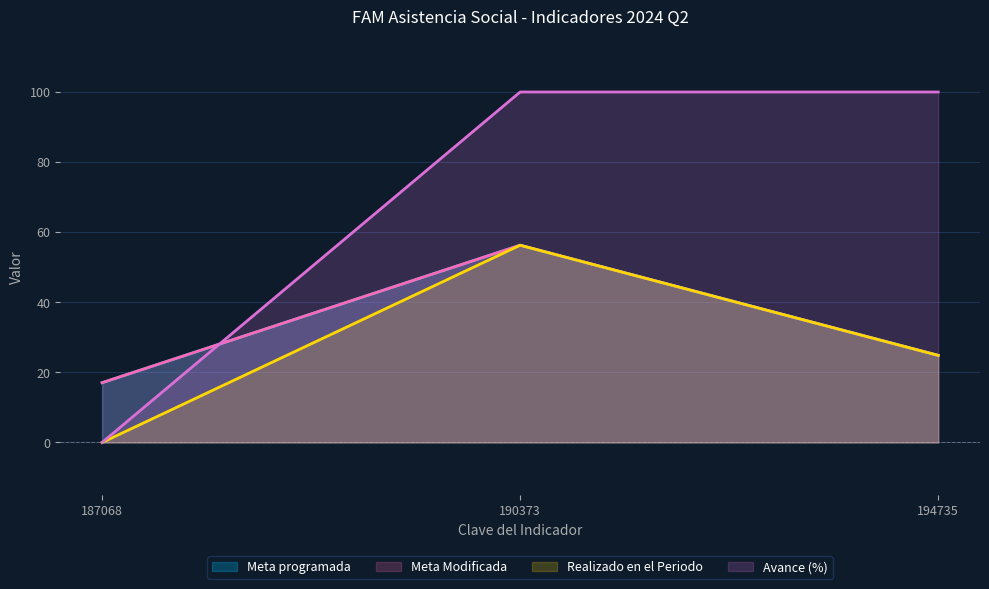

Reading right to left, extract all data points from this chart.

Meta programada: 194735=24.9	190373=56.3	187068=17.1
Meta Modificada: 194735=24.9	190373=56.3	187068=17.1
Realizado en el Periodo: 194735=24.9	190373=56.3	187068=0.0
Avance (%): 194735=100.0	190373=100.0	187068=0.0